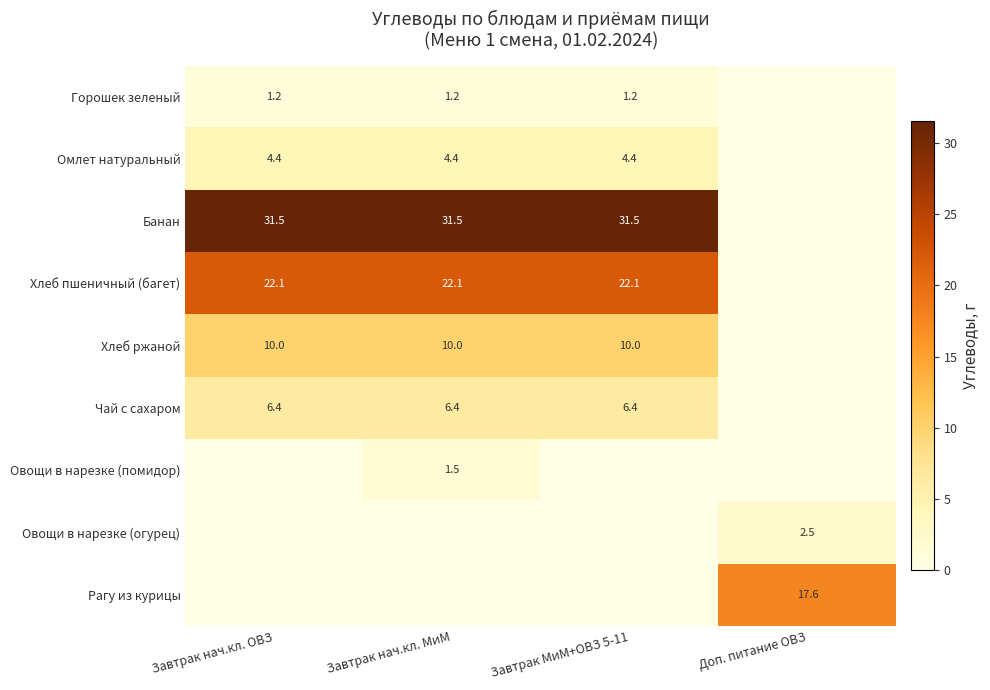

Is the value of Хлеб ржаной at Завтрак МиМ+ОВЗ 5-11 greater than the value of Овощи в нарезке (помидор) at Завтрак нач.кл. МиМ?

Yes